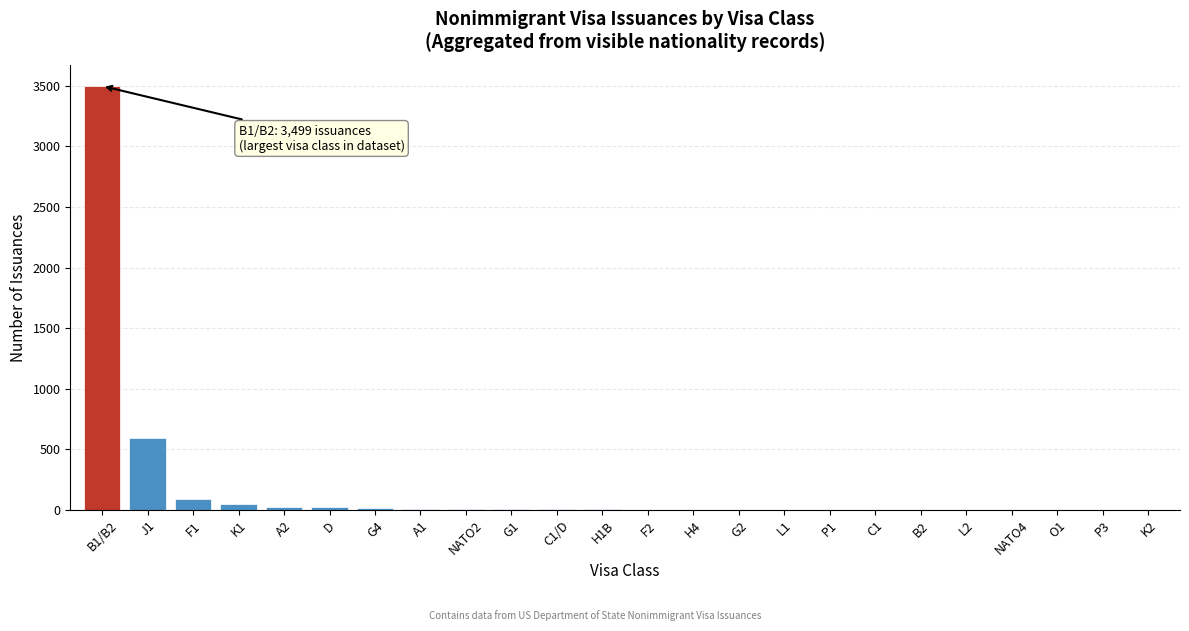

At which label is the value closest to 1750?

J1